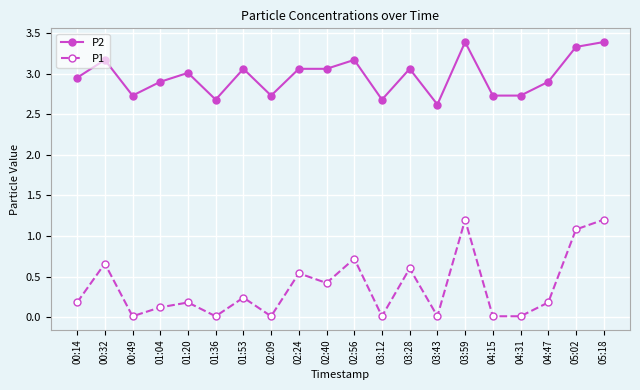

What is the sum of all P1 values?

7.4